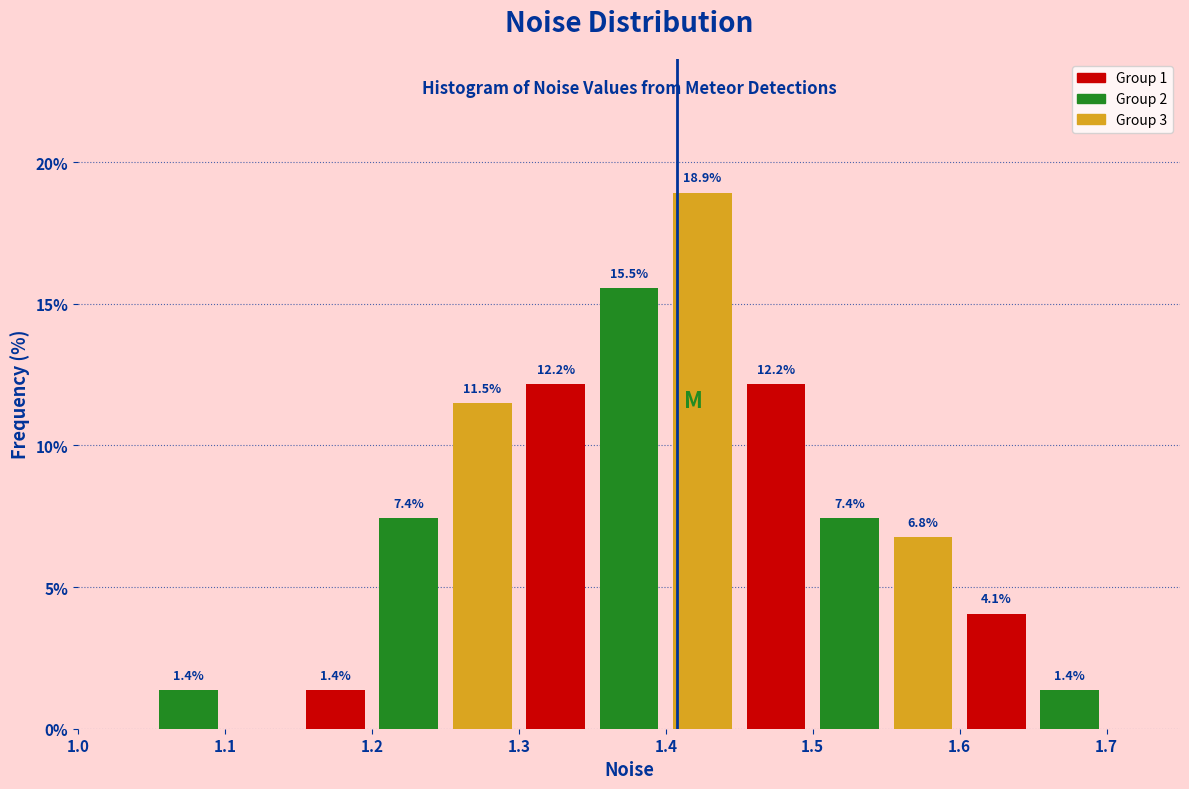

Over which range of the x-axis is the bar tallest?

1.40 to 1.45